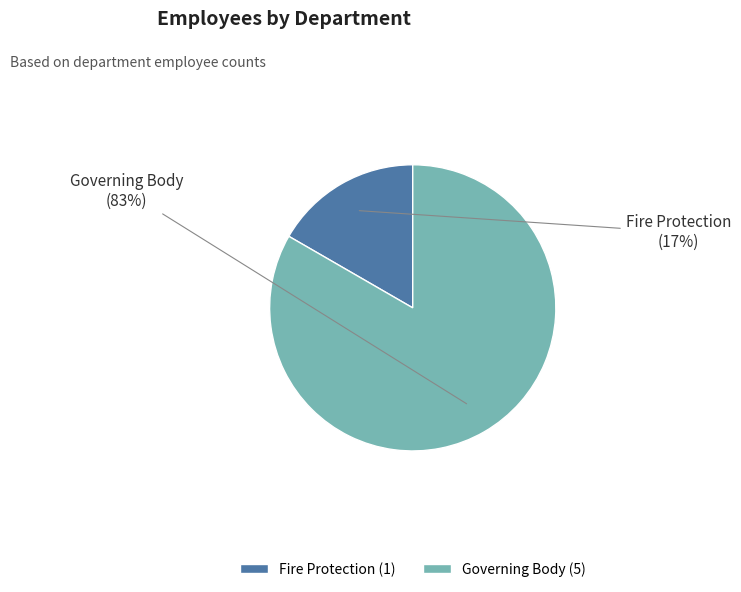

To the nearest percent, what portion does Governing Body represent?

83%